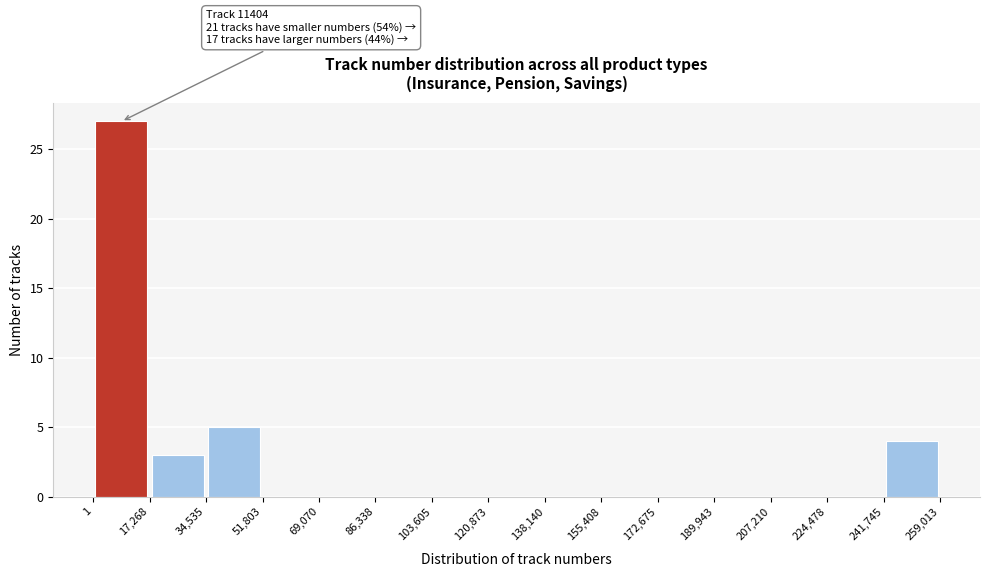

Which range on the x-axis has the tallest bar?

1 to 17,268